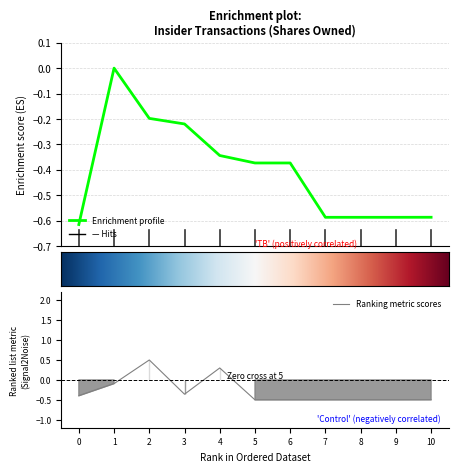

Reading right to left, transcribe all the data shown in this chart.

transactionShares: -0.5	-0.5	-0.5	-0.5	-0.5	-0.5	0.3	-0.4	0.5	-0.1	-0.4
sharesOwnedFollowingTransaction: -0.6	-0.6	-0.6	-0.6	-0.4	-0.4	-0.3	-0.2	-0.2	-0.0	-0.6